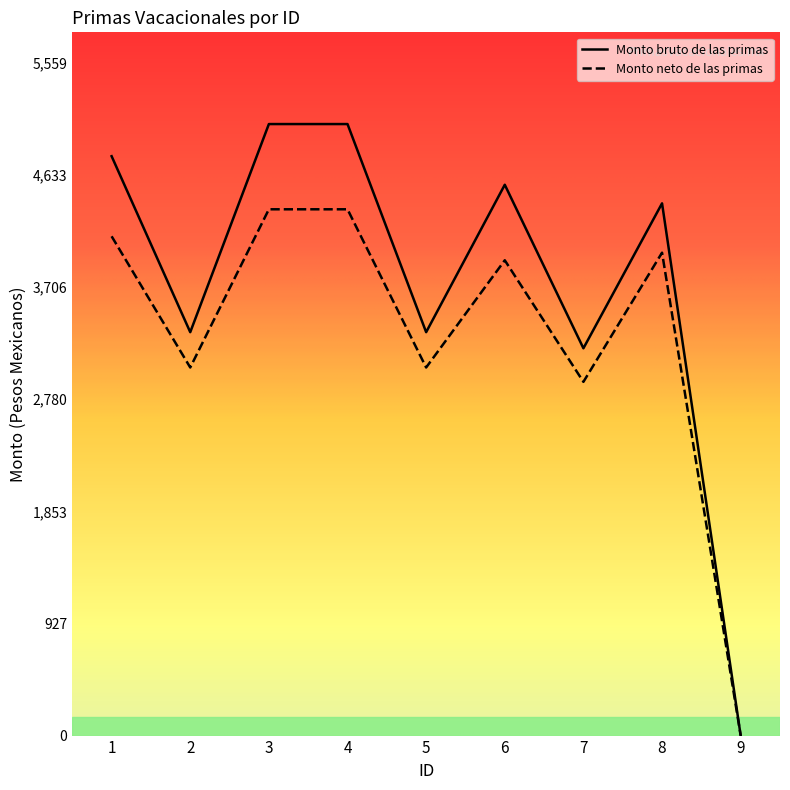

True or false: Monto bruto de las primas has more than 2 points higher than both neighbors.

True